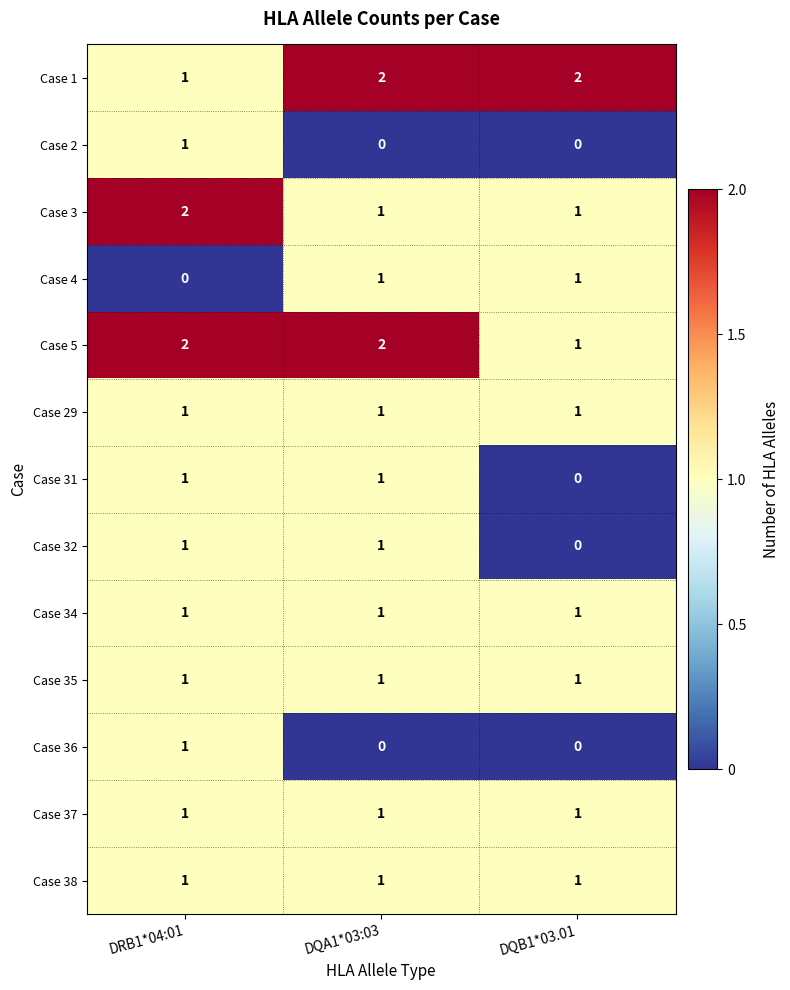

How many Case 5 values are between 1 and 2?

3